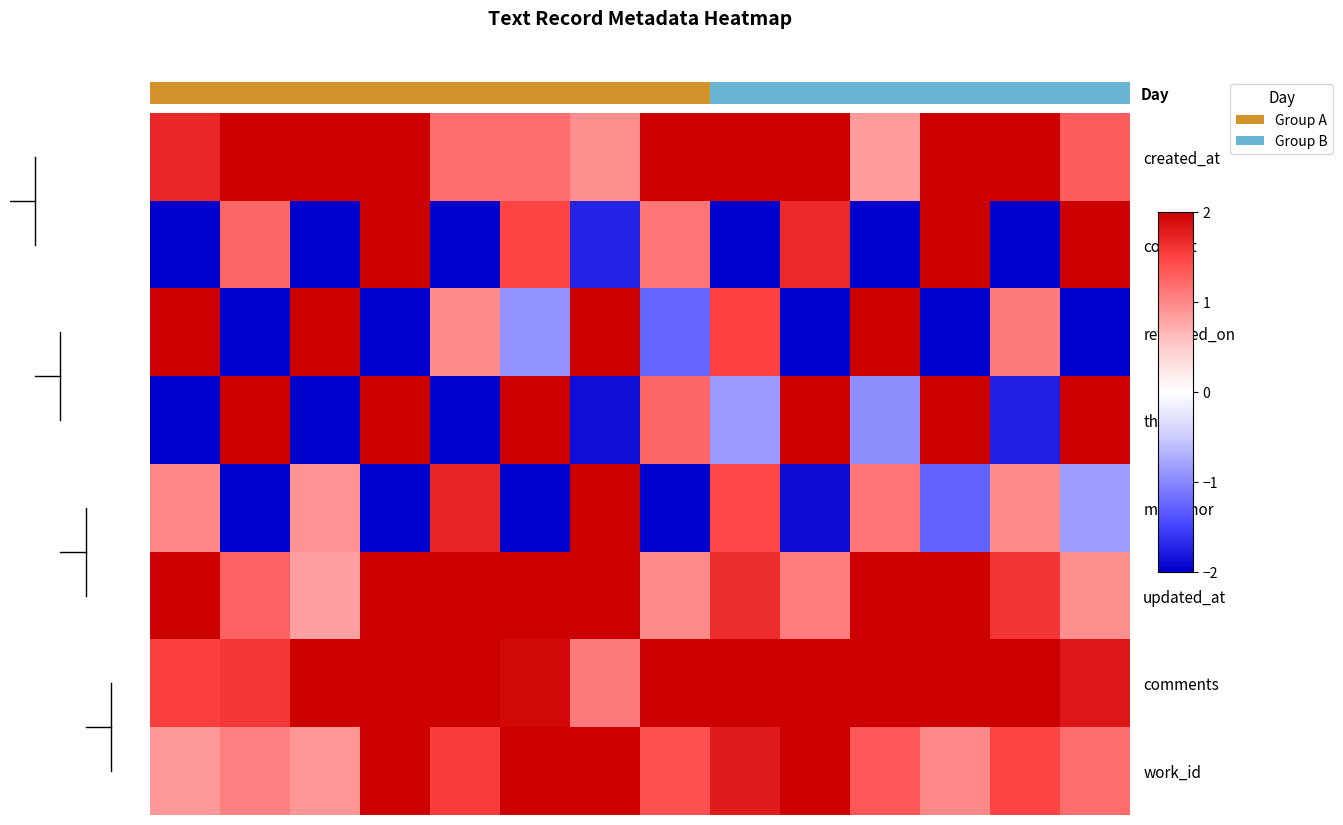

At which category is the sum across all series the highest?

11